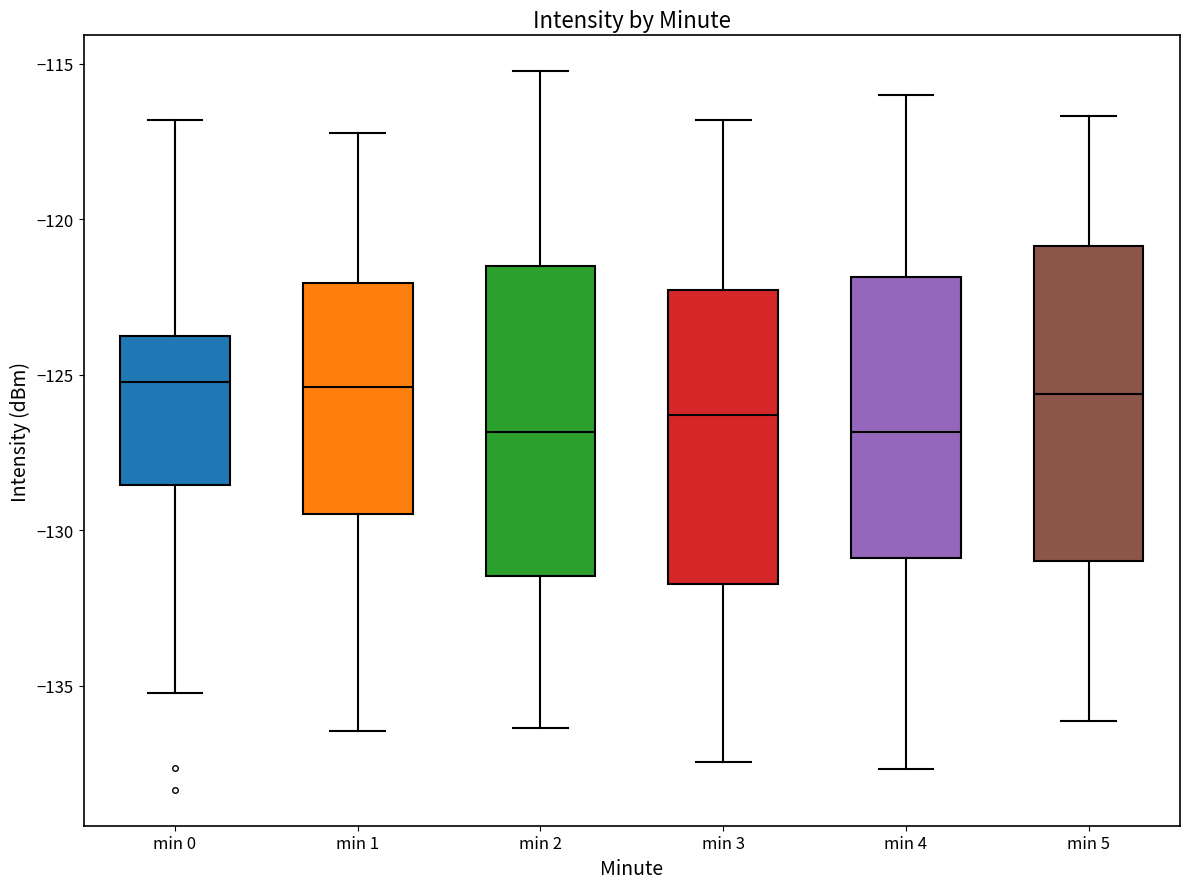

Where is the lower edge of the box for min 5 on the y-axis? The values are not printed on the chart, so give them approximately, as read against the axis.

-131.0